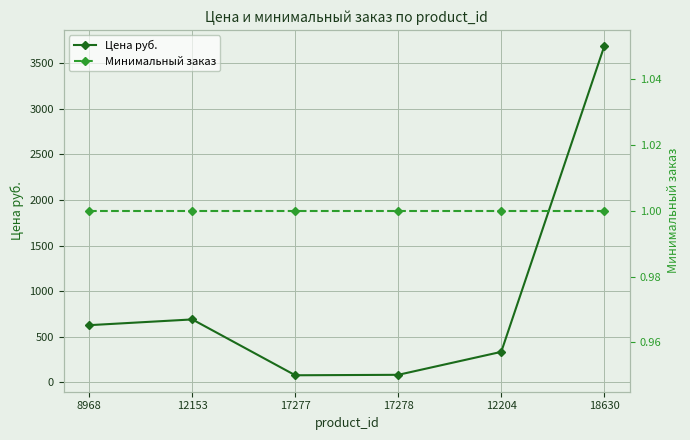

Reading left to right, what are all the values shown in this chart?

Цена руб.: 626	689	76	81	333	3687
Минимальный заказ: 1	1	1	1	1	1